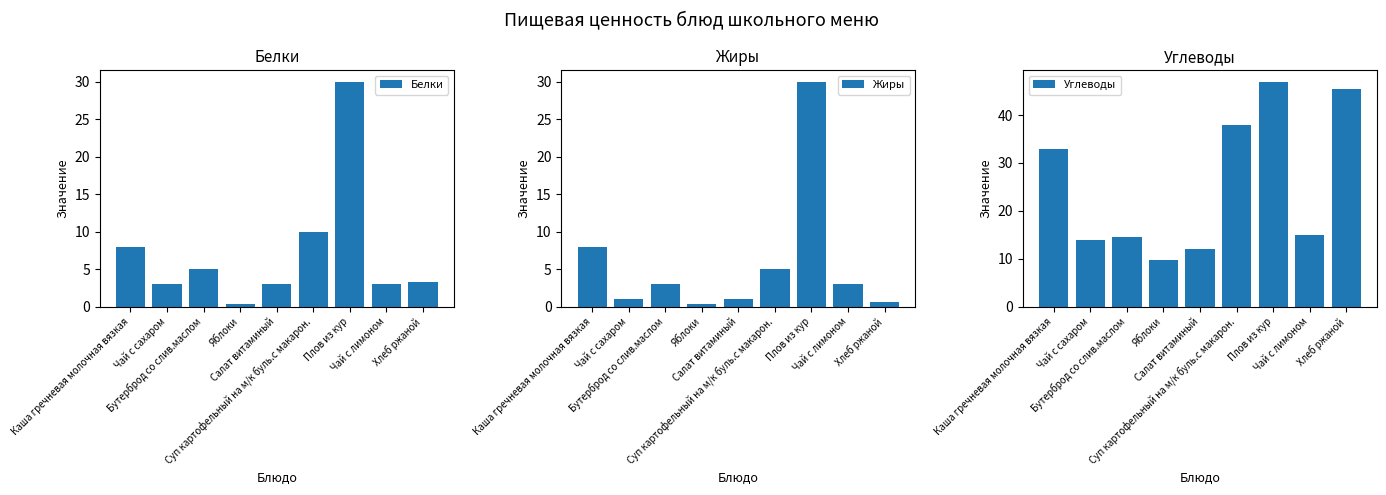

What is the average value of the Углеводы series?

25.4